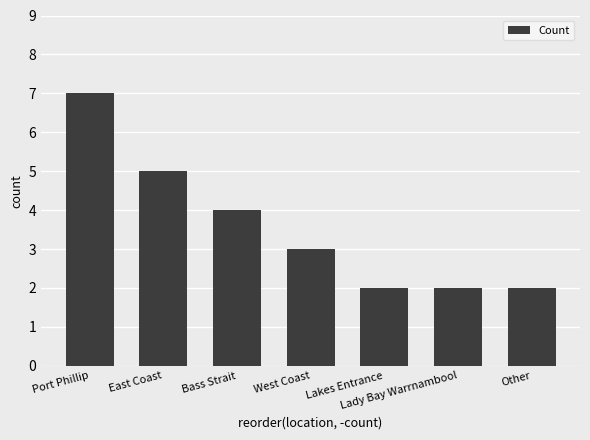

Where is the data nearest to the value 4?

Bass Strait